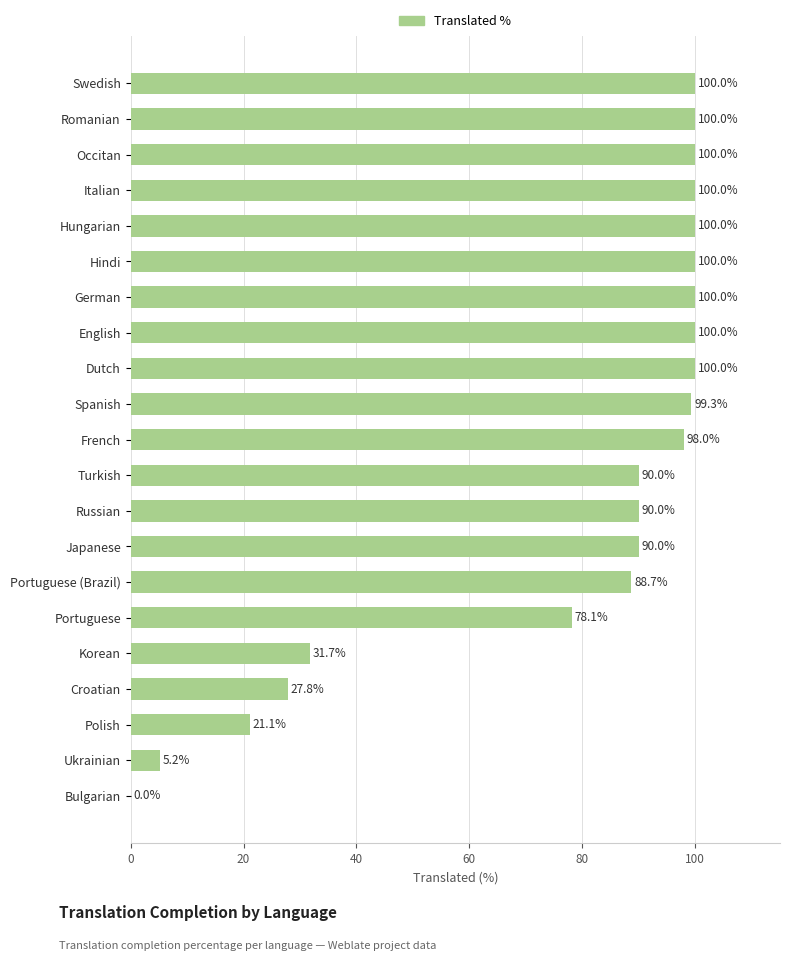

What is the sum of the values at Spanish and Croatian?

127.1